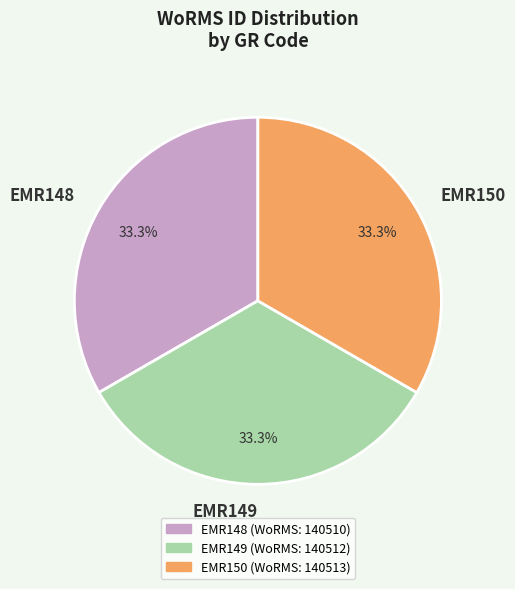

Does any single category account for the majority?

No